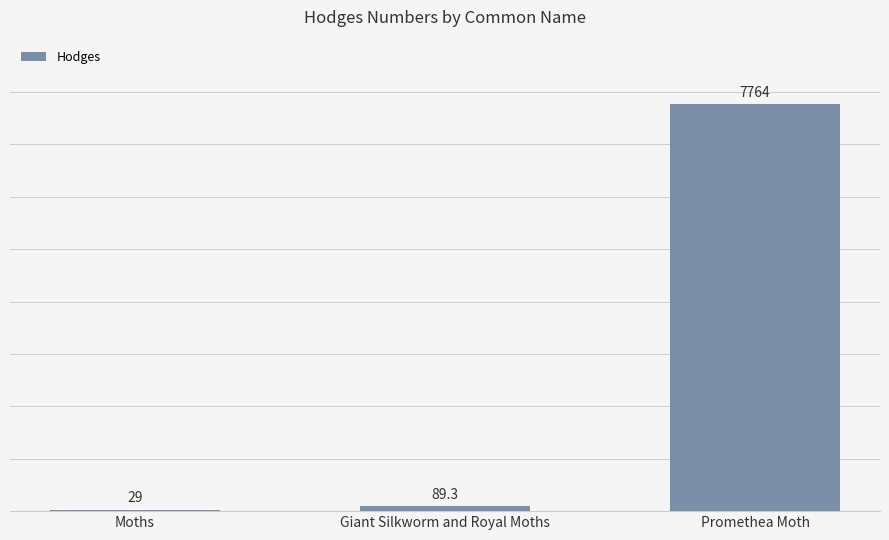

Which has a higher value, Moths or Promethea Moth?

Promethea Moth